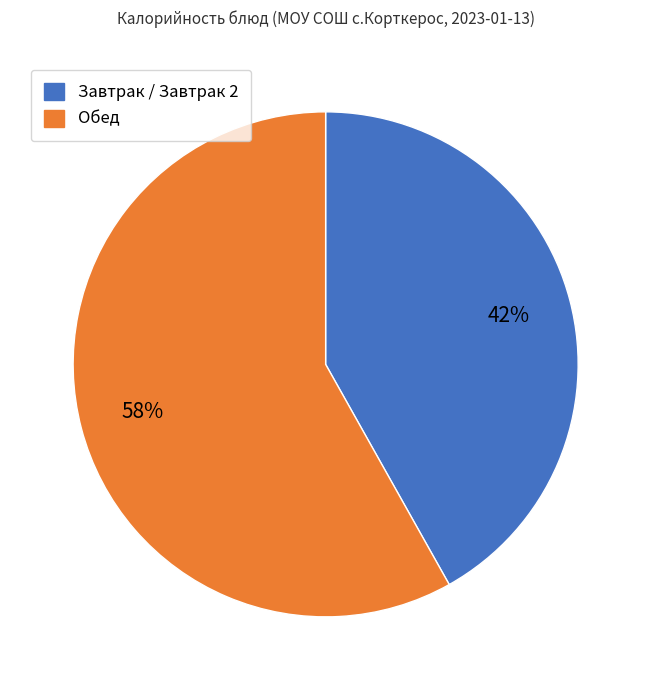

Count the number of slices in the pie.

2